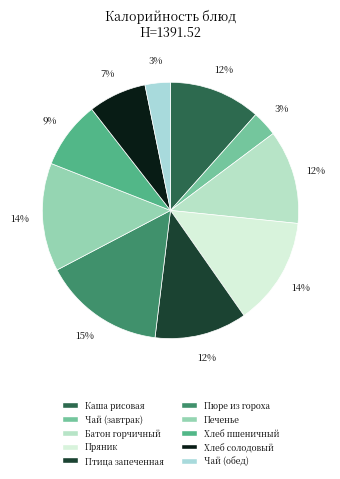

How many slices are in this pie chart?

10